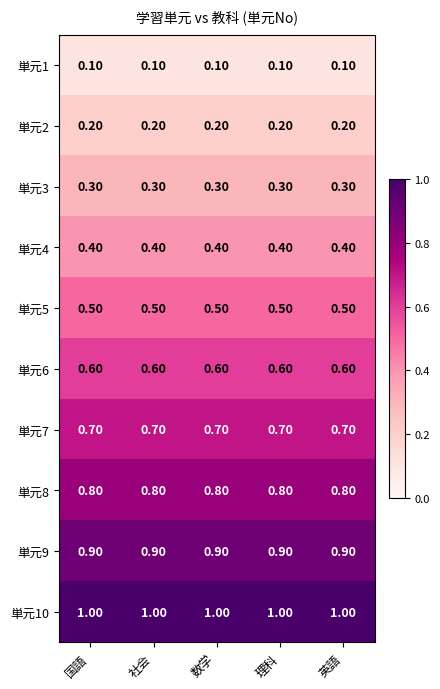

Which series has the largest total across all categories?

単元10